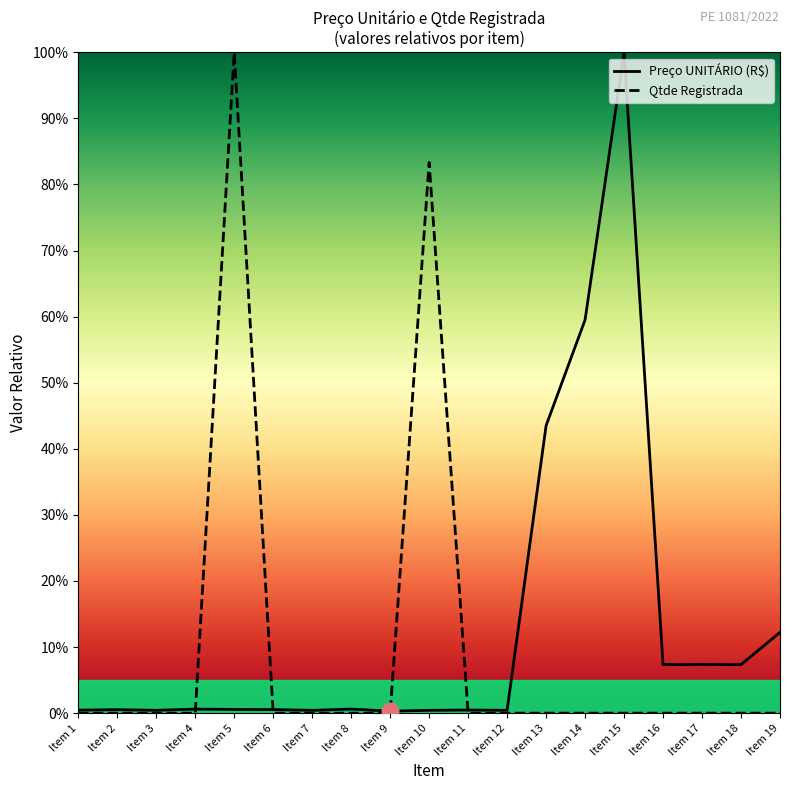

The Qtde Registrada series shows 0.0 at Item 17. True or false?

True